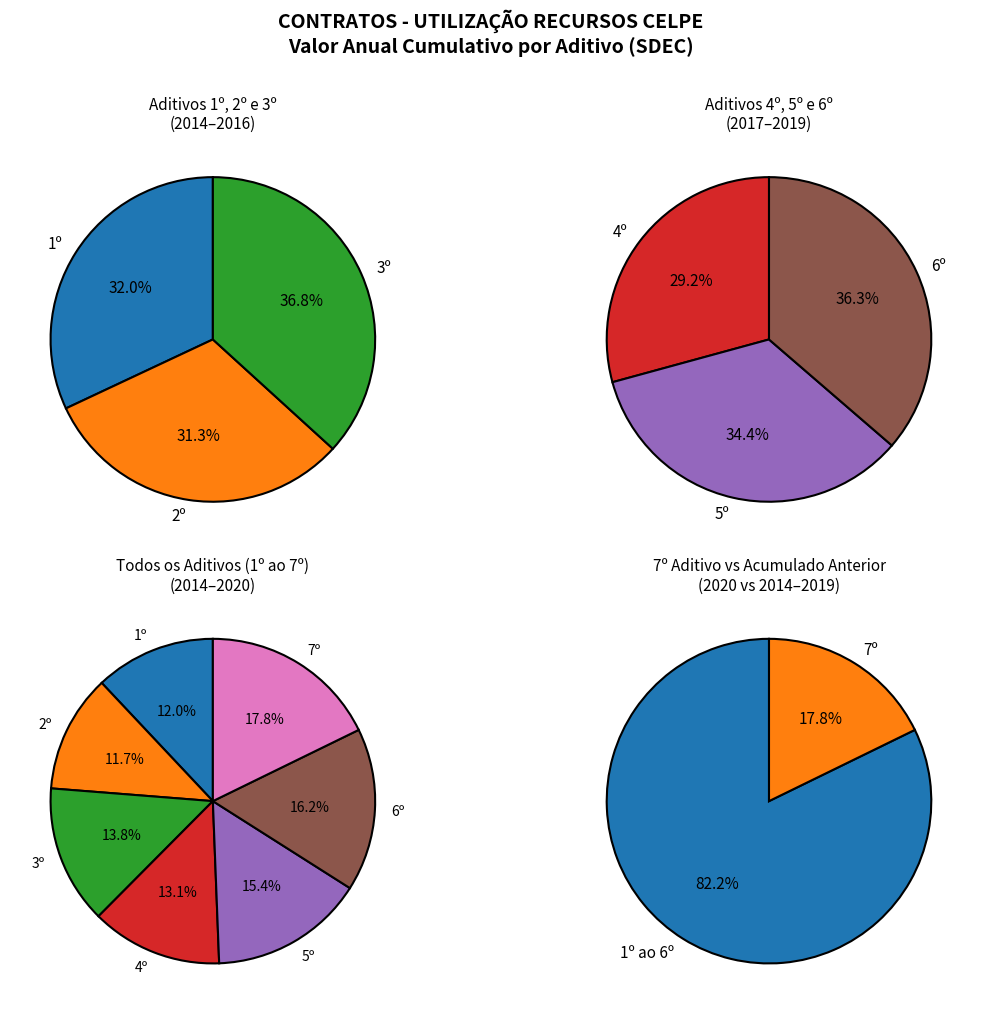

How many segments does this pie chart have?

7